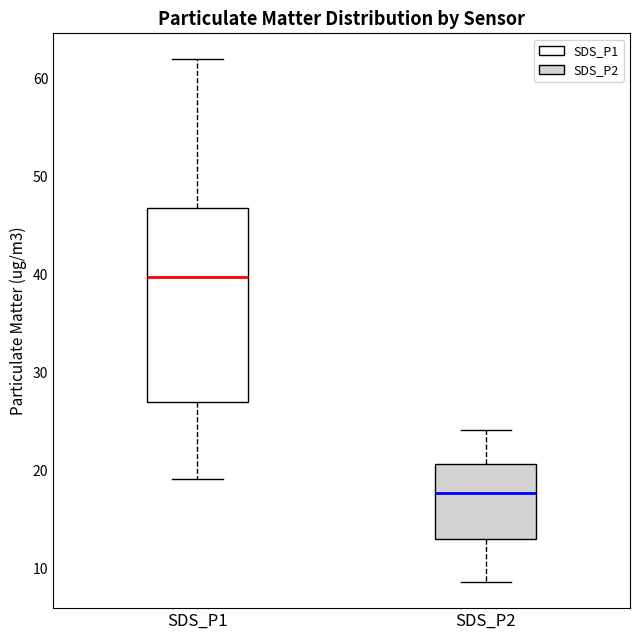

Which box is the tallest, from its lower edge to its upper edge?

SDS_P1